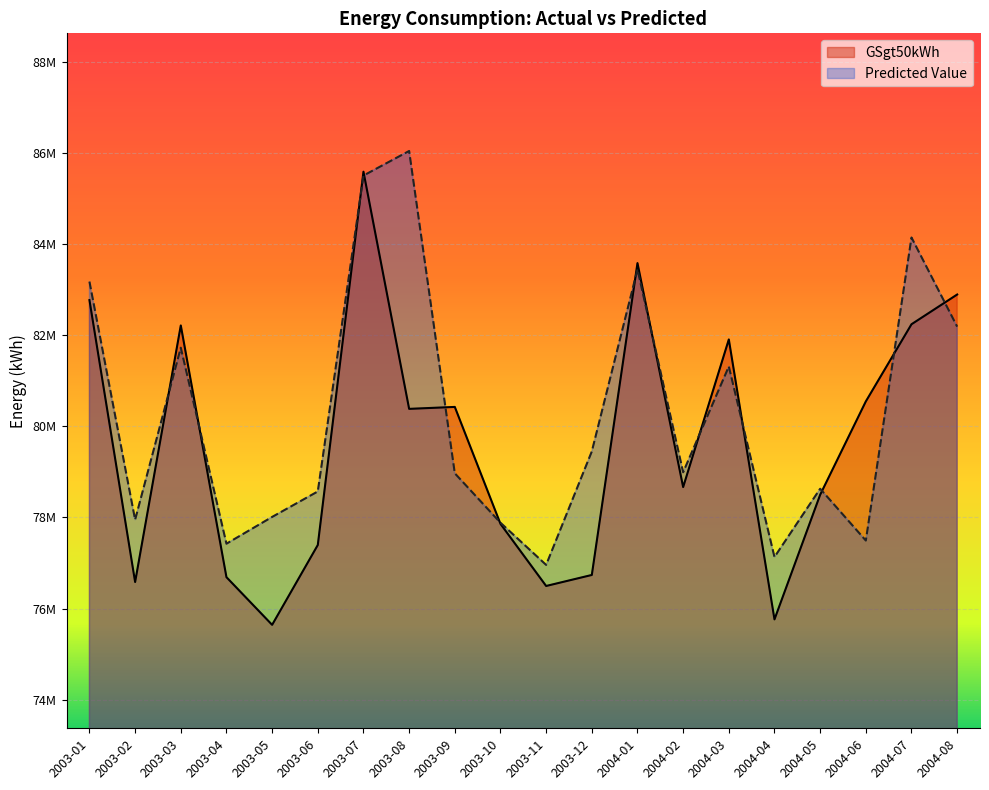

What are all the series names shown in the legend?

GSgt50kWh, Predicted Value